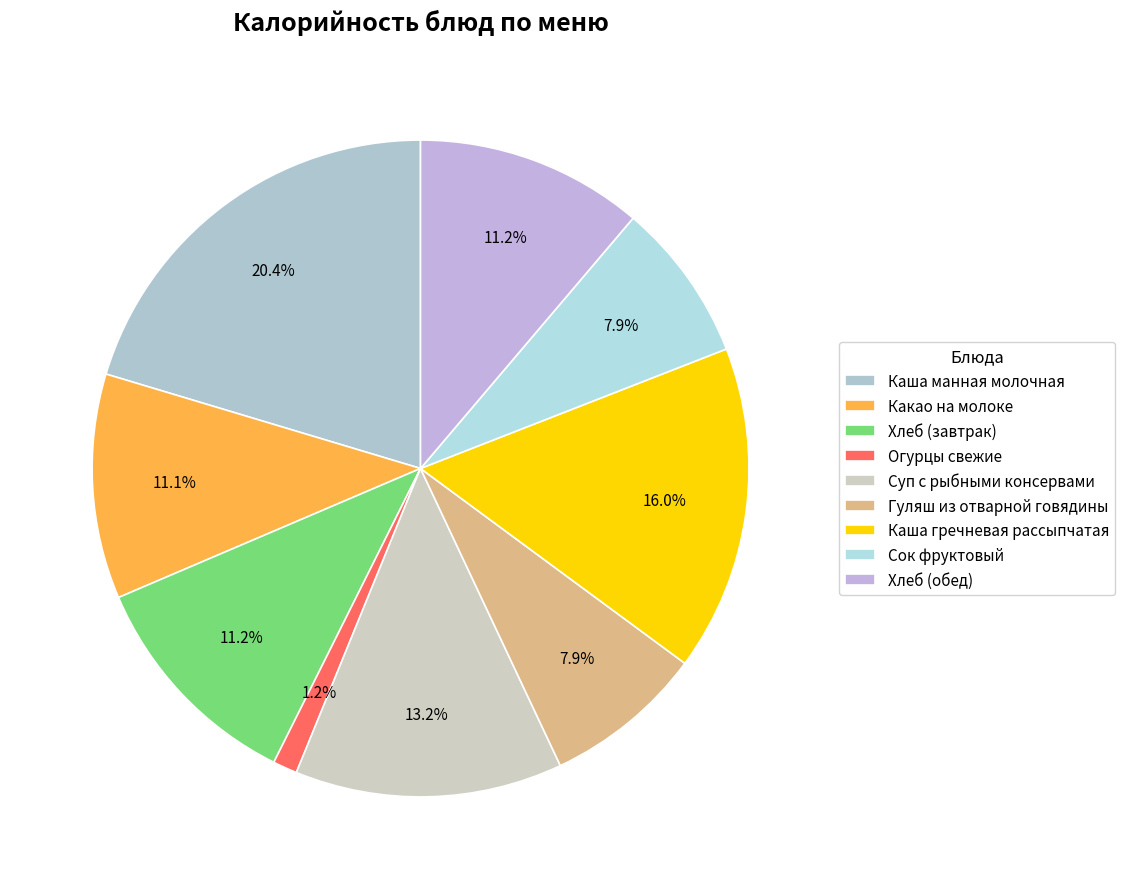

To the nearest percent, what is the average slice percentage?

11%